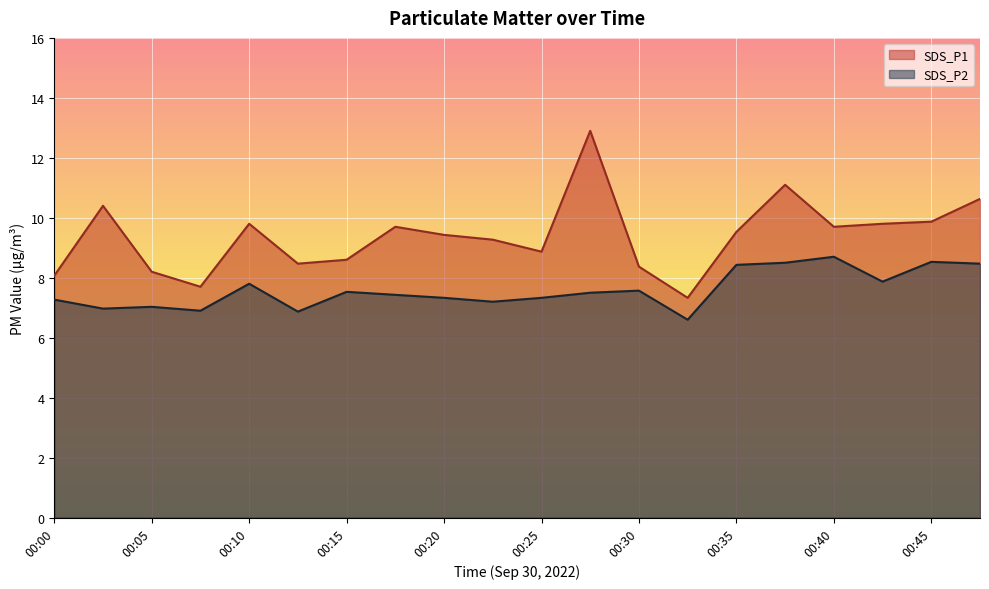

At which label does SDS_P2 first exceed 7?

00:00